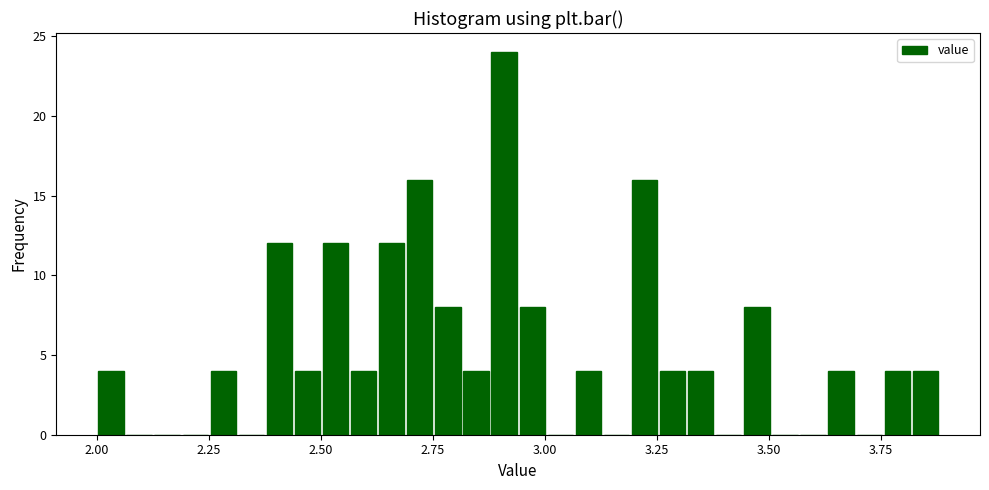

Around what value on the x-axis is the tallest bar? Give the approximate position of its centre, as read against the axis.

2.90